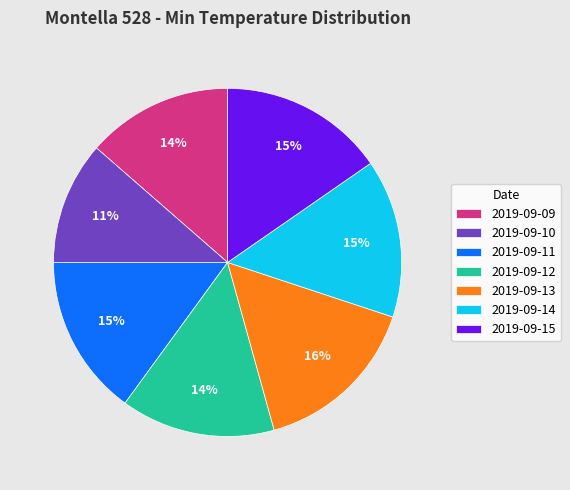

Combined, do 2019-09-12 and 2019-09-14 account for over 50%?

No